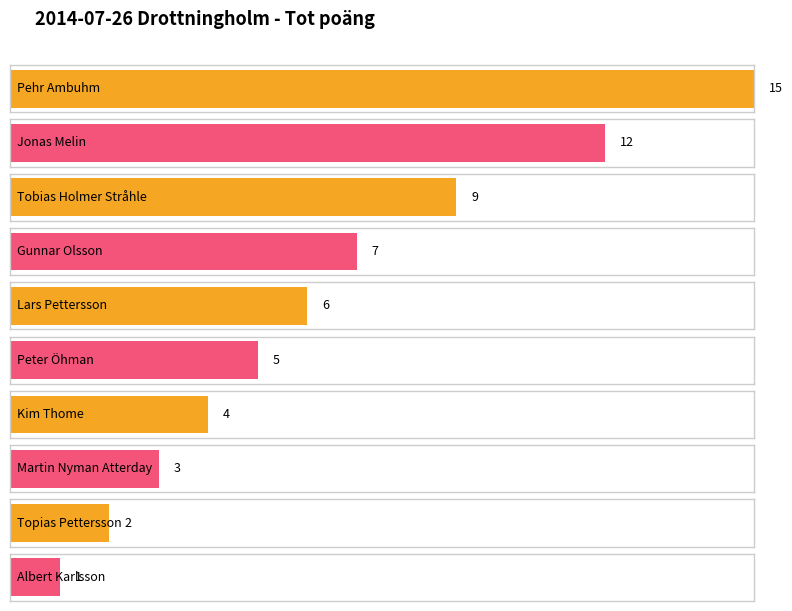

What is the difference between the maximum and minimum values?

14